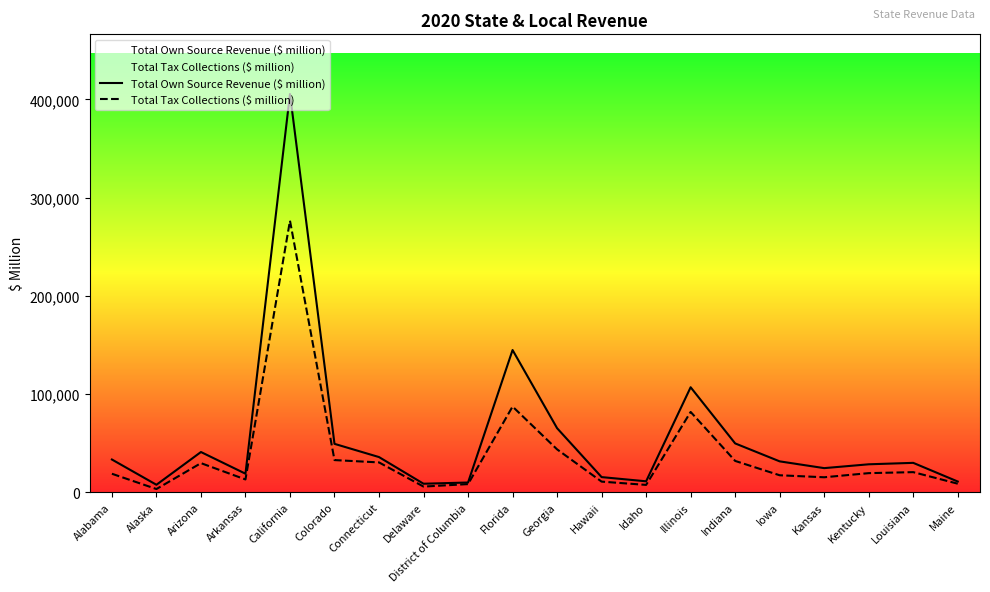

What is the value of the Total Own Source Revenue ($ million) point at the 6th from the left?

49327.2